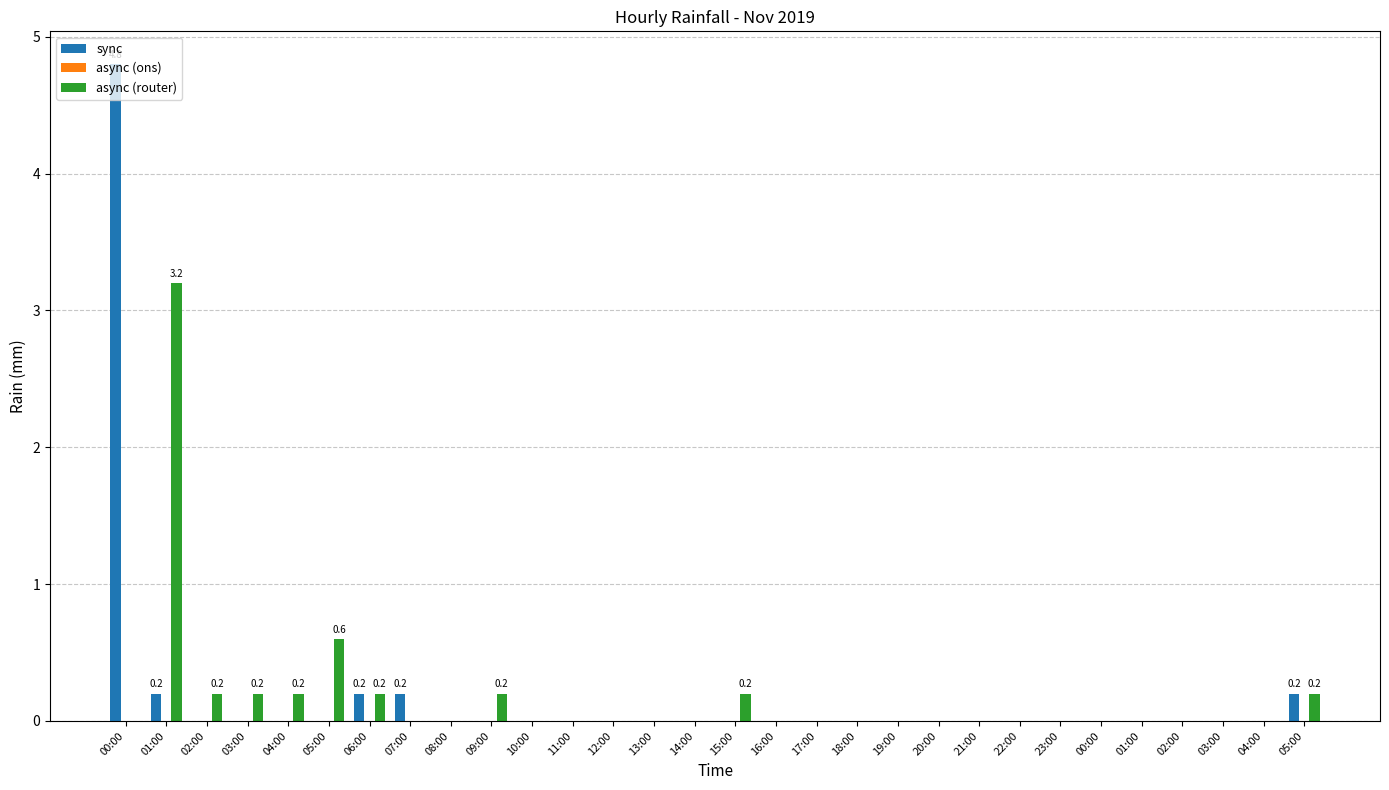

What is the average value of the async (router) series?

0.2